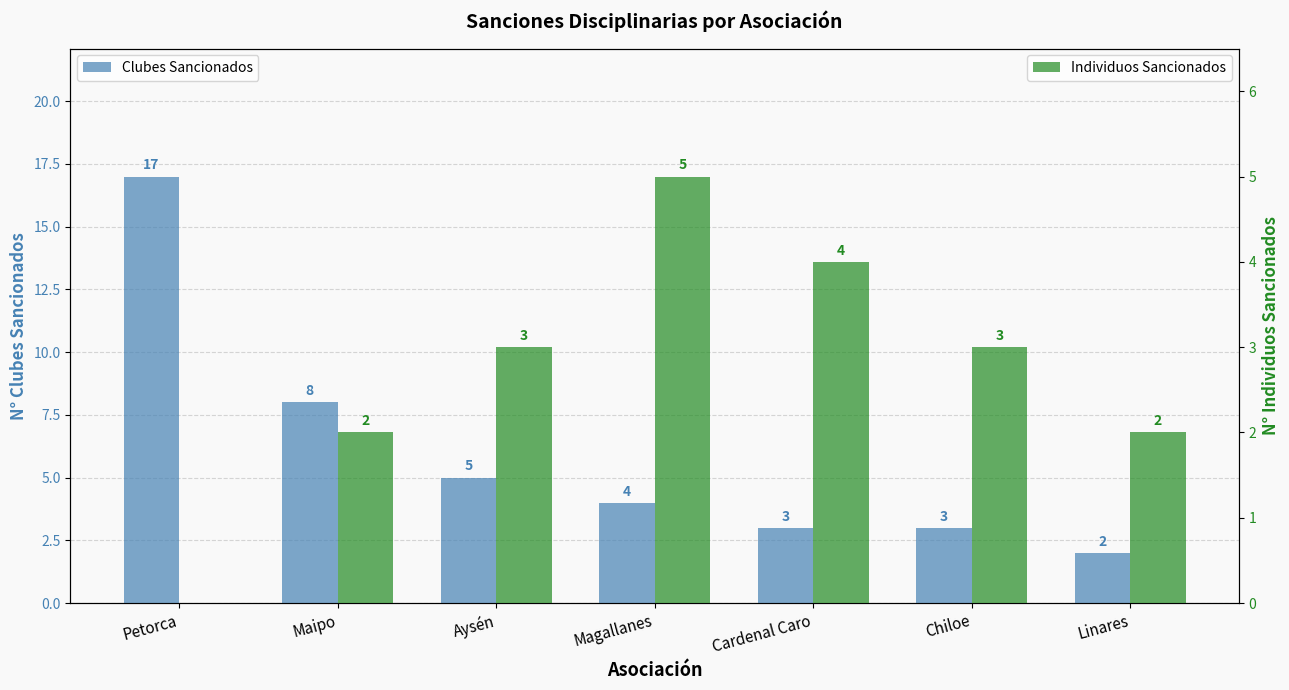

What is the label of the 4th bar from the right?

Magallanes